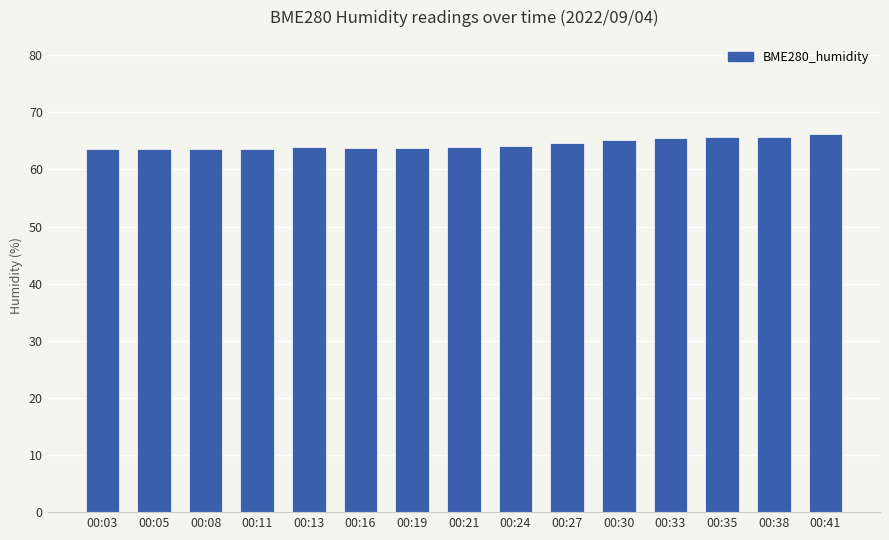

What is the value of the 8th bar from the left?

64.0